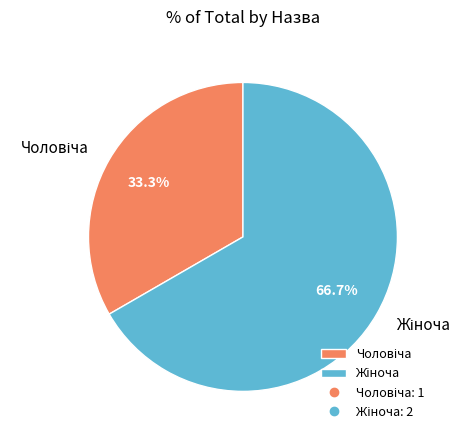

Is there a majority slice in this chart?

Yes